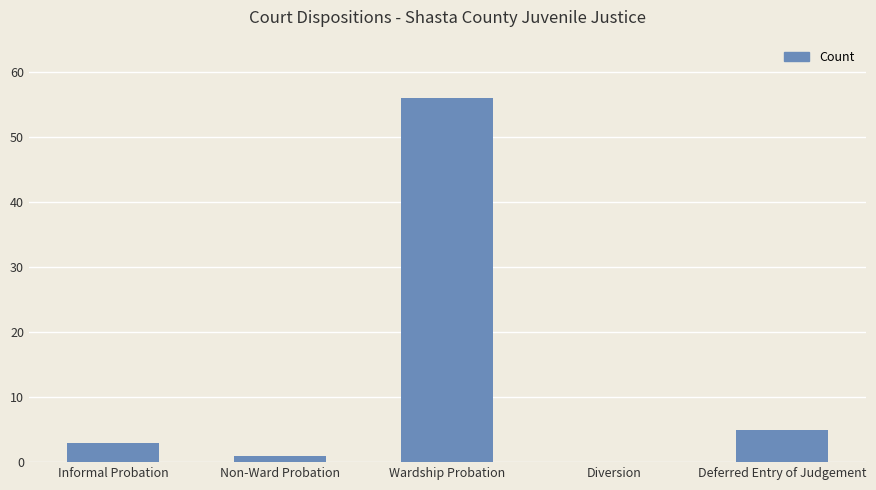

What is the change in value from Wardship Probation to Diversion?

-56